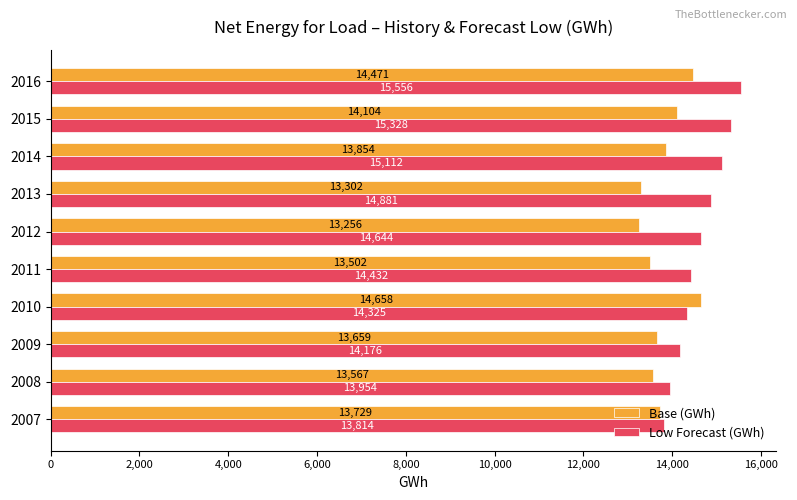

Read the Low Forecast (GWh) value at 2012.

14644.3